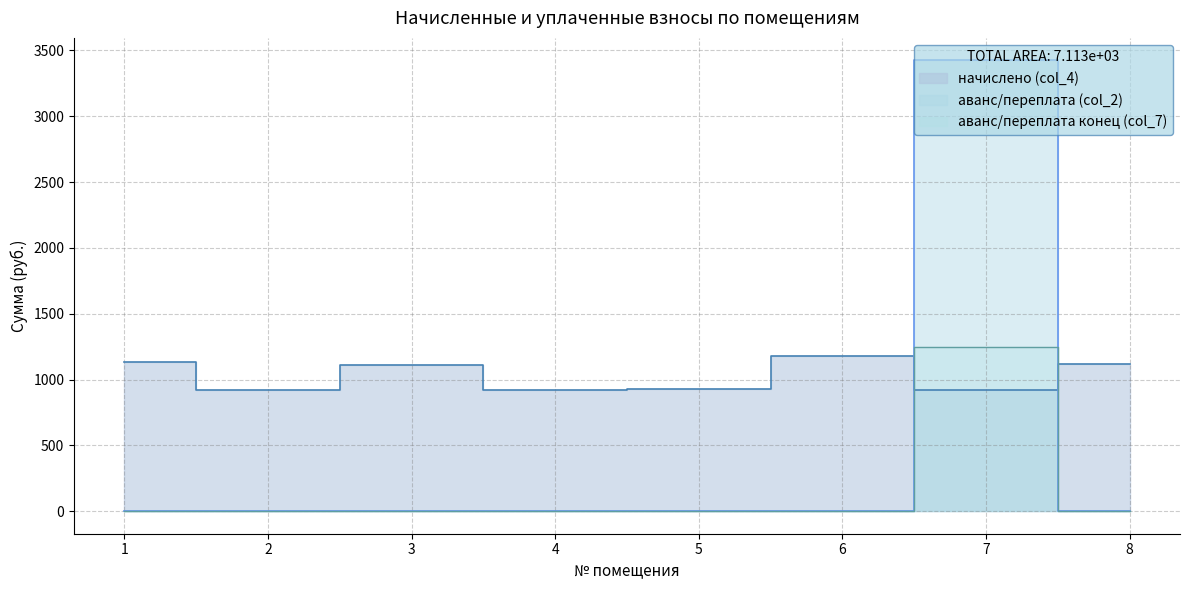

True or false: аванс/переплата конец (col_7) has a value of 712.9 at 1.

False